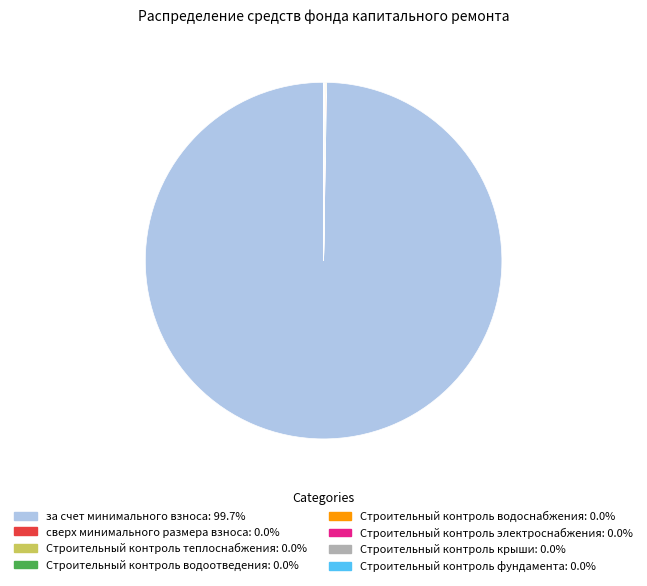

Which category accounts for the majority?

за счет минимального взноса